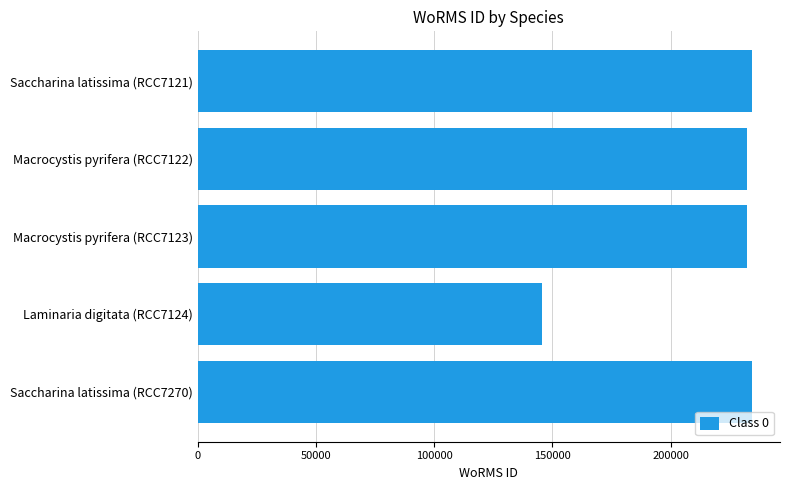

How many bars are there in total?

5